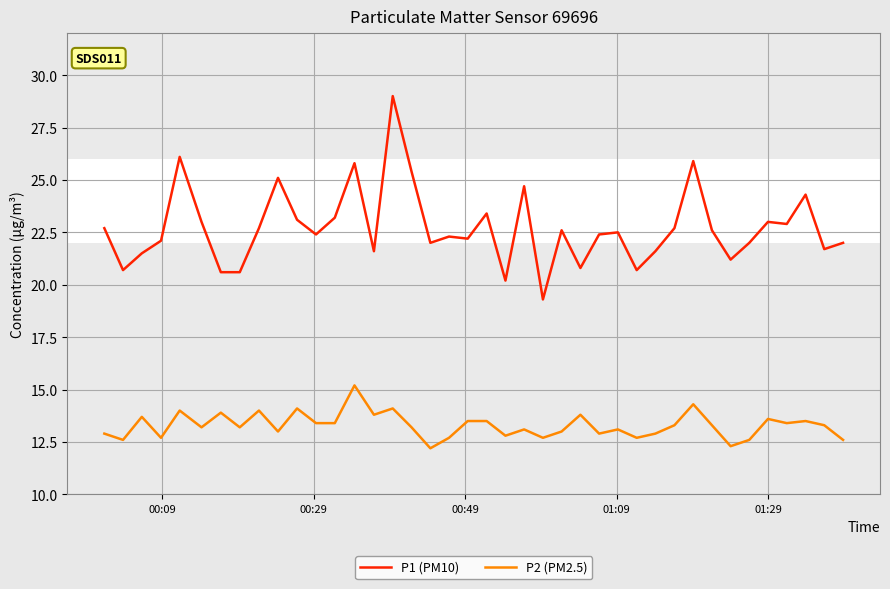

True or false: P2 (PM2.5) and P1 (PM10) cross at least once.

False